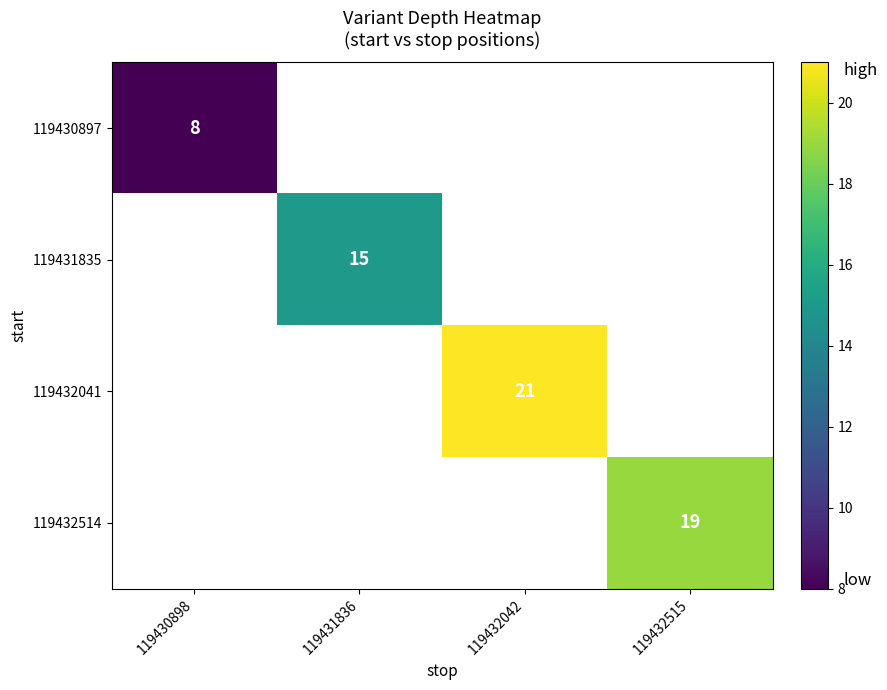

How many values in 119431835 are above zero?

1